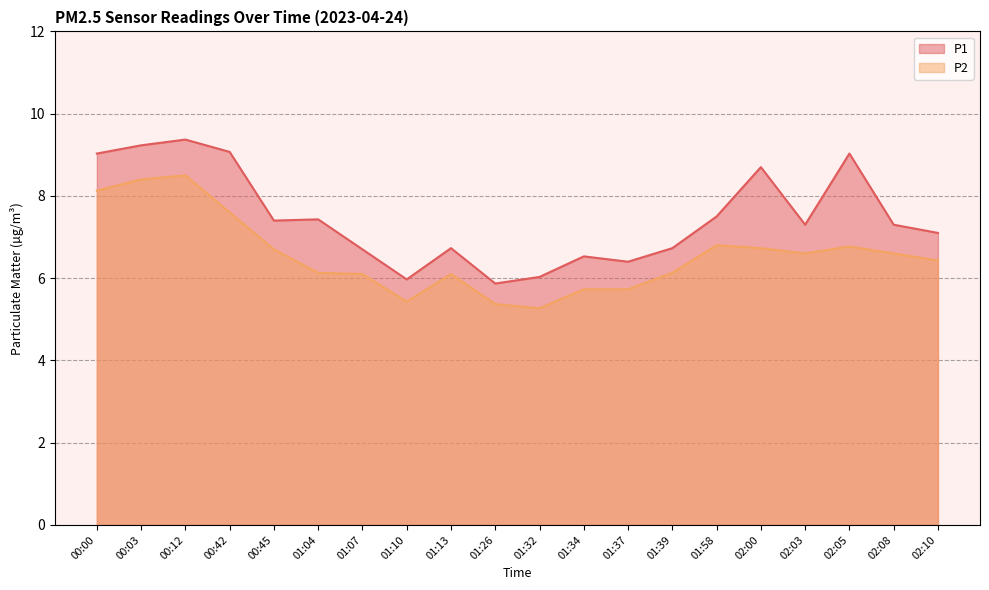

What is the label of the 20th point from the right?

00:00